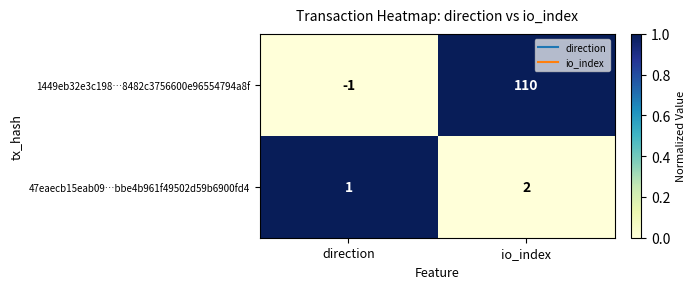

Reading left to right, what are all the values shown in this chart?

1449eb32e3c198…8482c3756600e96554794a8f: -1	110
47eaecb15eab09…bbe4b961f49502d59b6900fd4: 1	2